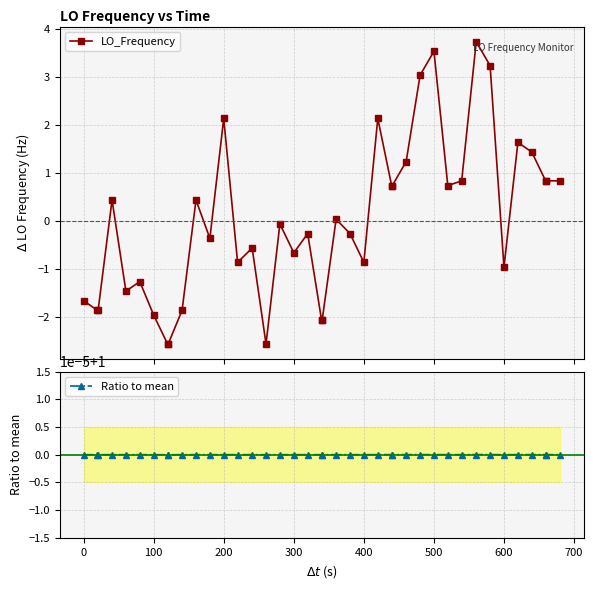

Rank the series by their average value, from lowest to highest.

LO_Frequency, Ratio to mean